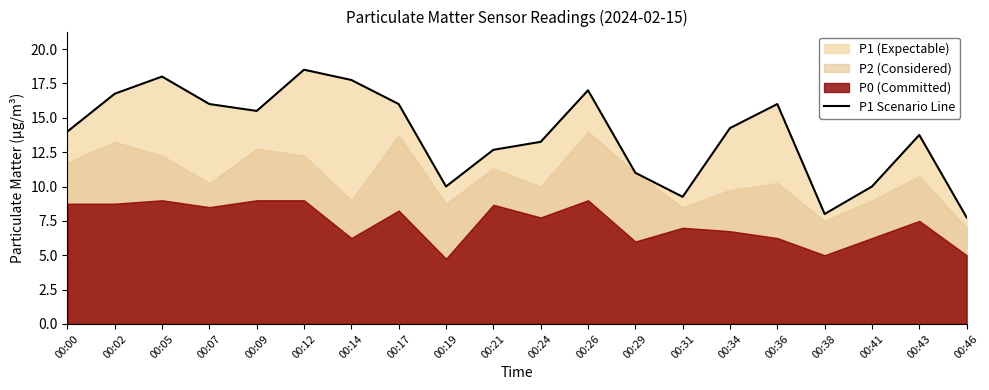

What is the value of the 12th point from the left?

17.0